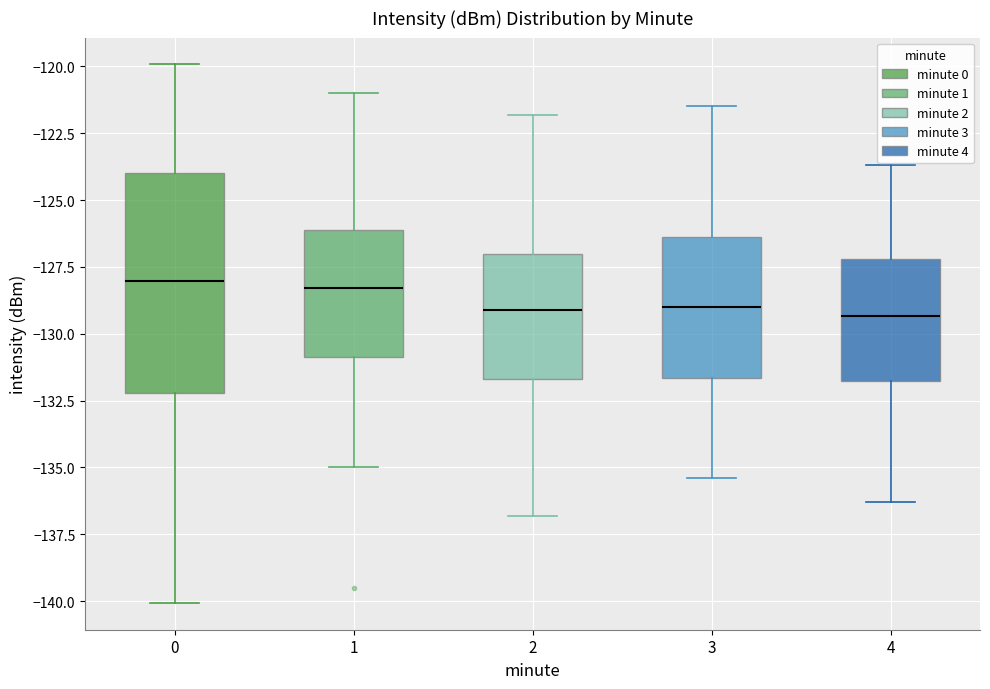

Reading left to right, transcribe this box plot: for each box, give where its median line is, the range the box spans, and where its two whiskers end, as read against the y-axis. The values are not printed on the chart, so give them approximately, as read against the axis.

0: median -128.0, box -132.0 to -124.0, whiskers -140.0 to -120.0
1: median -128.5, box -131.0 to -126.0, whiskers -135.0 to -121.0
2: median -129.0, box -131.5 to -127.0, whiskers -137.0 to -122.0
3: median -129.0, box -131.5 to -126.5, whiskers -135.5 to -121.5
4: median -129.5, box -131.5 to -127.0, whiskers -136.5 to -123.5